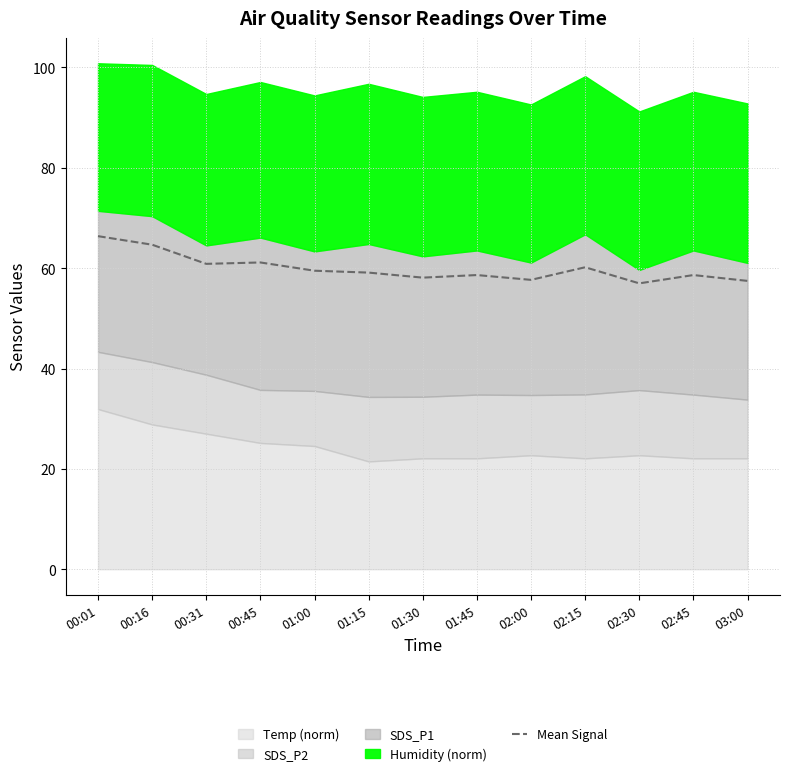

How many data points are less than 59?

6